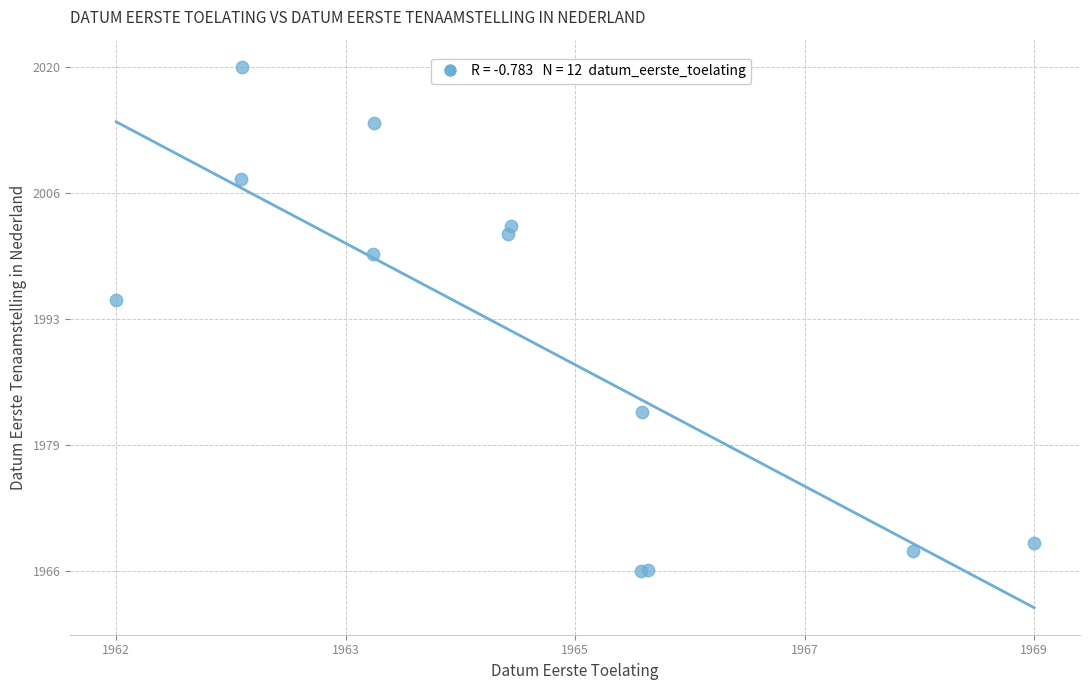

What Y value in the scatter plot is closest to 1993?

1995.1